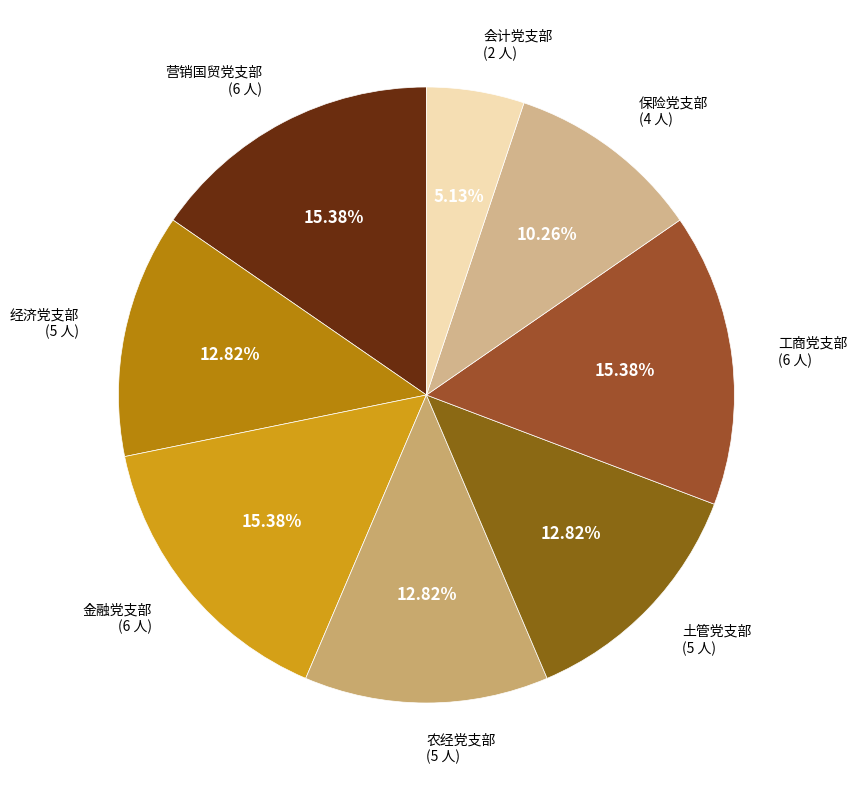

To the nearest percent, what is the difference between the largest and smallest slice percentages?

10%